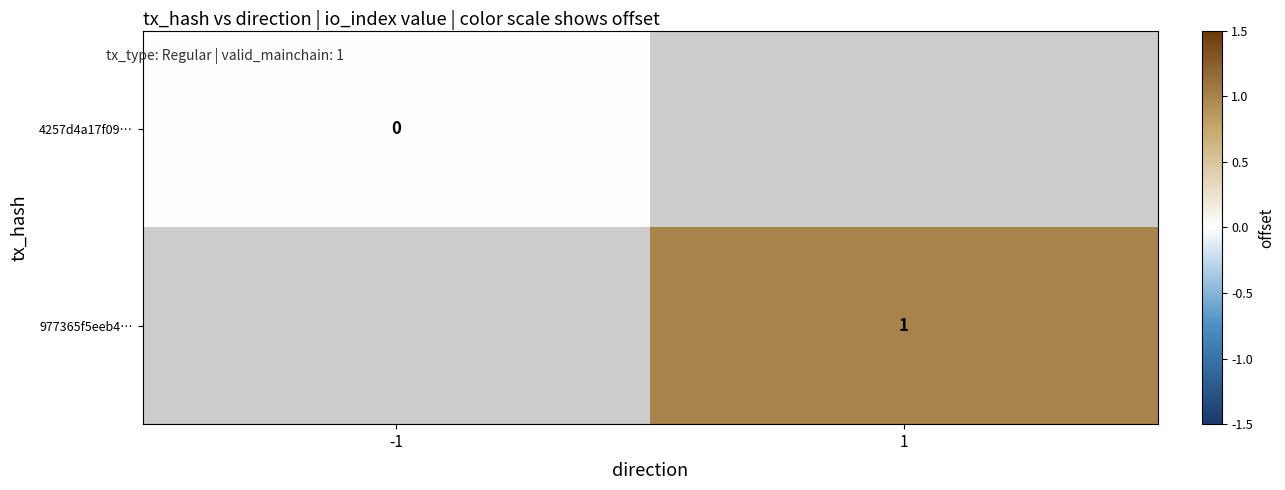

Is it true that 977365f5eeb4… equals 0 at 1?

False